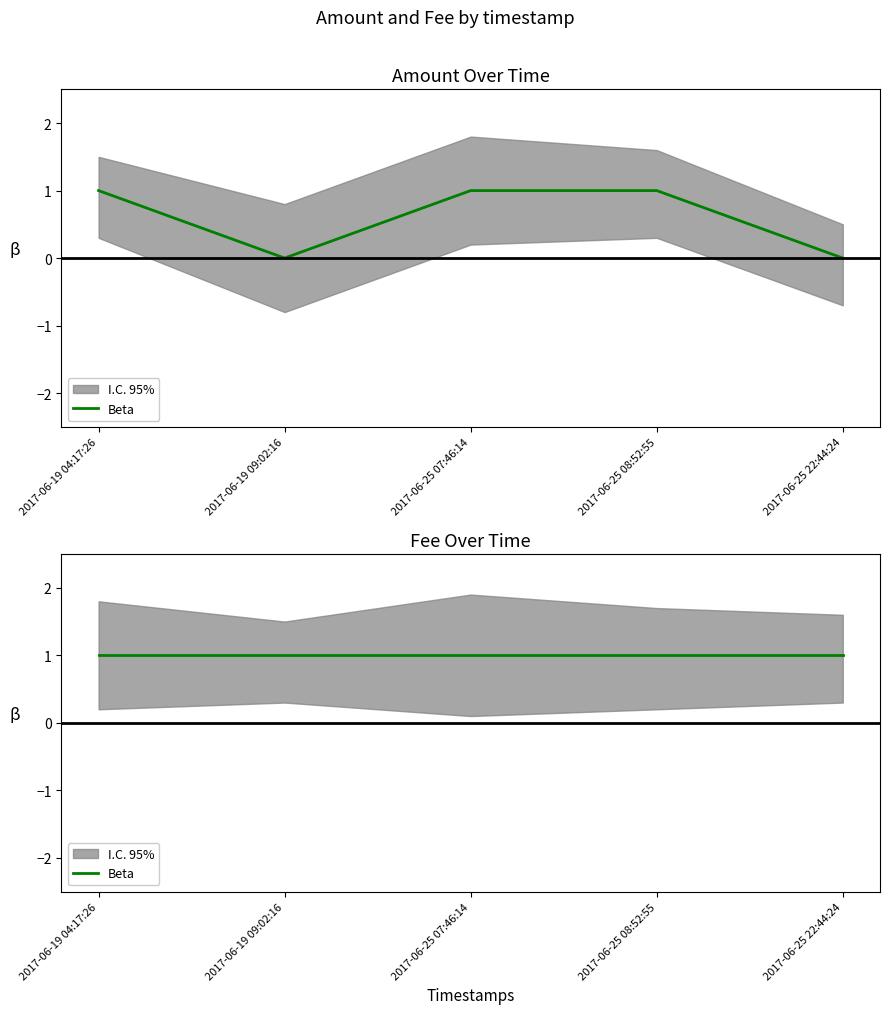

The chart shows a value of 1 at 2017-06-25 07:46:14. True or false?

True